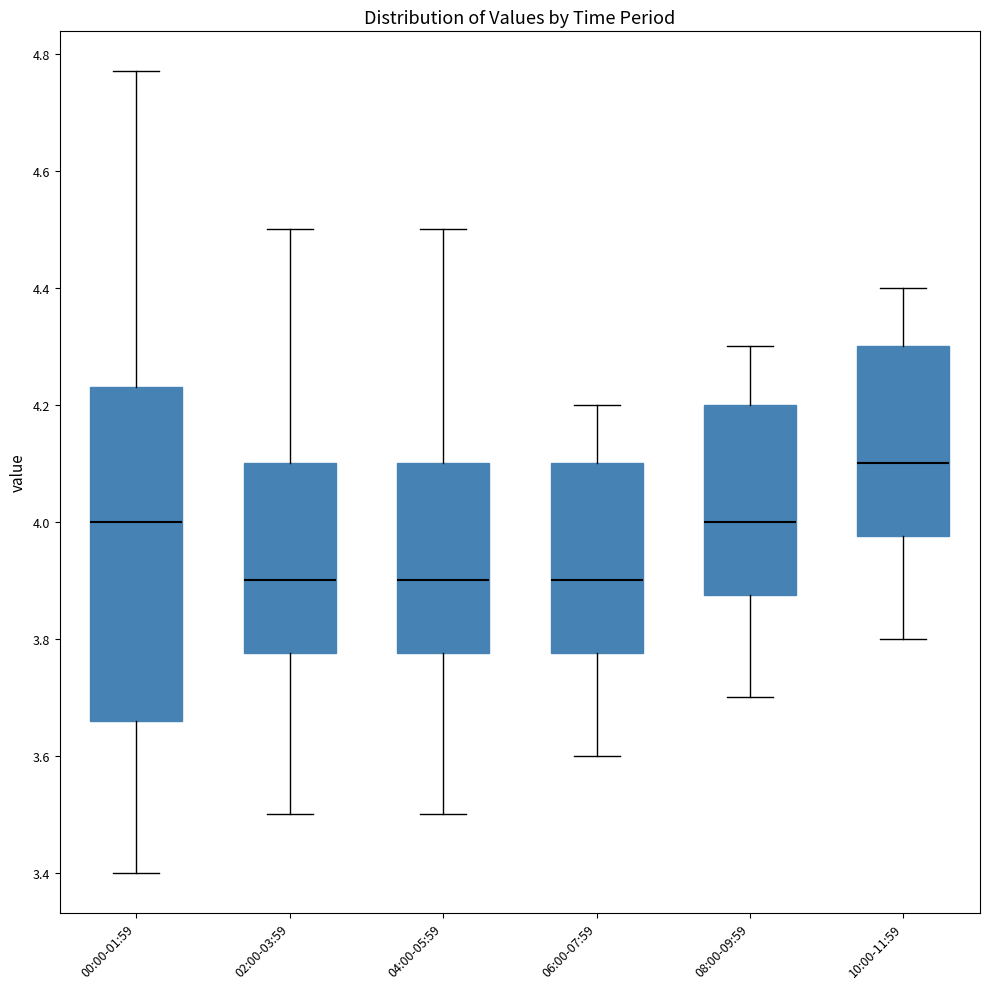

Which box is the tallest, from its lower edge to its upper edge?

00:00-01:59